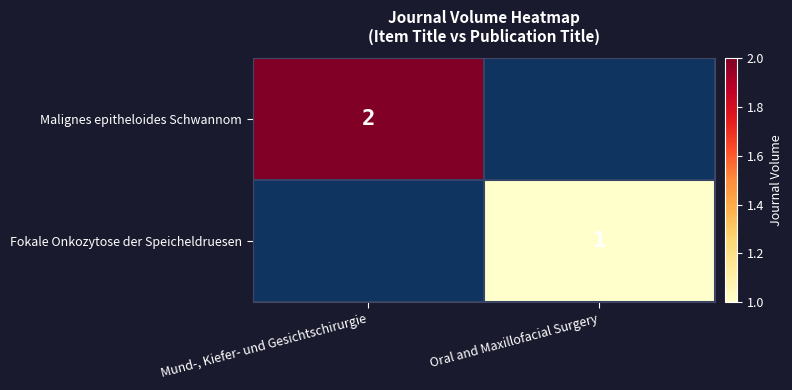

What is the smallest value displayed?

1.0